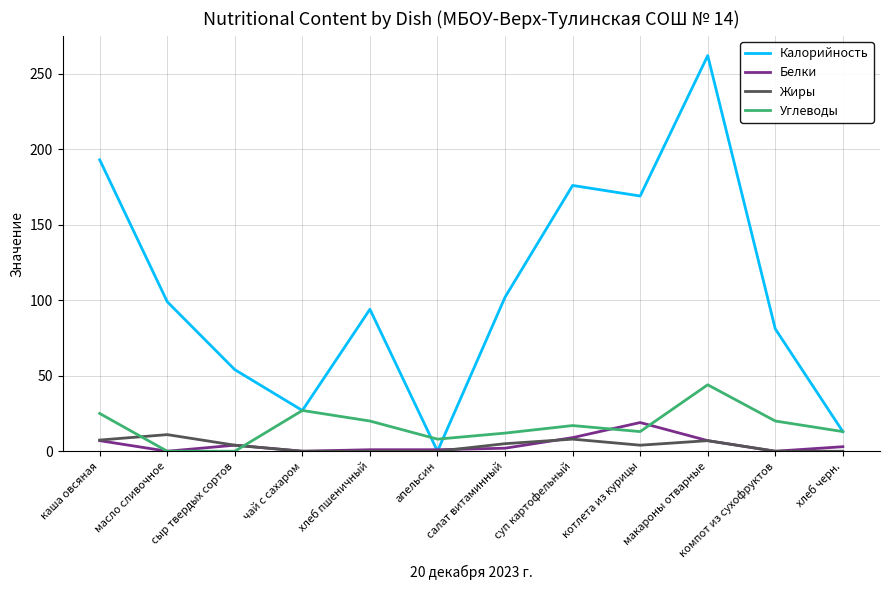

What is the difference between the maximum and minimum values in the Углеводы series?

44.0